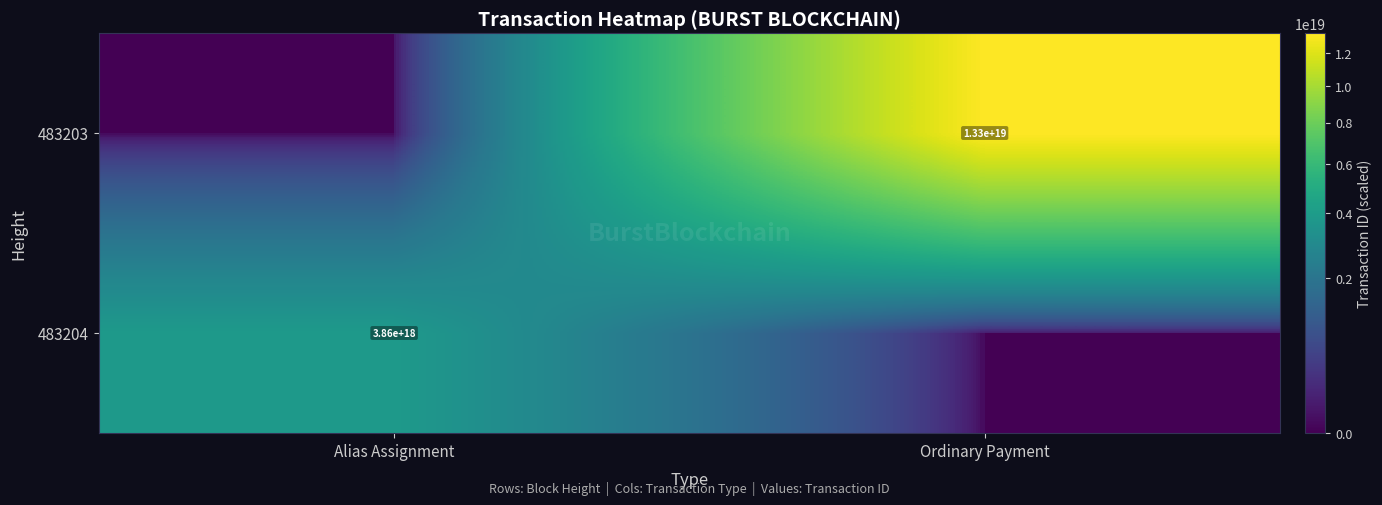

The value of 483204 at Alias Assignment is 6408982073486111744. True or false?

False